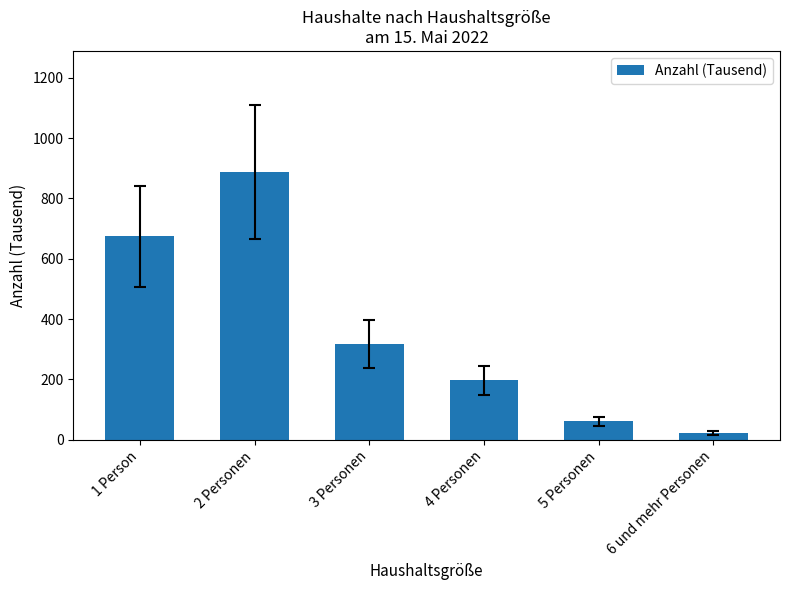

Rank the categories by value from highest to lowest.

2 Personen, 1 Person, 3 Personen, 4 Personen, 5 Personen, 6 und mehr Personen